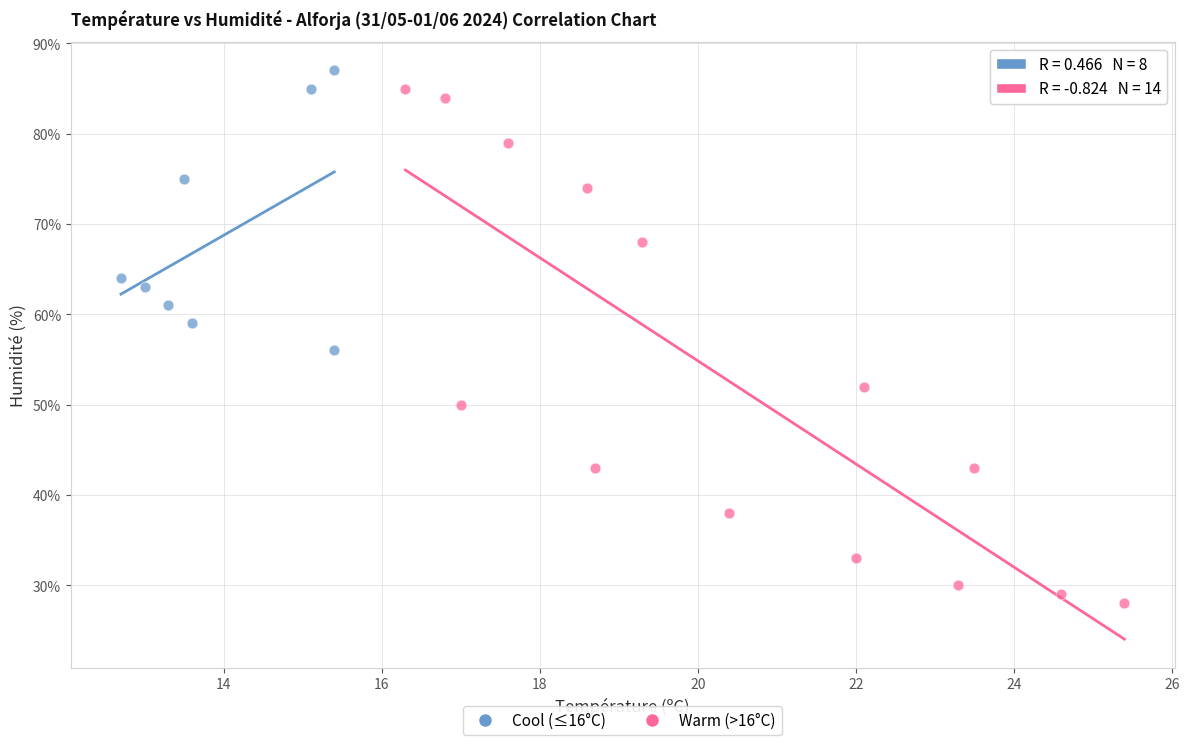

Which series contains the highest Y value?

Cool (≤16°C)